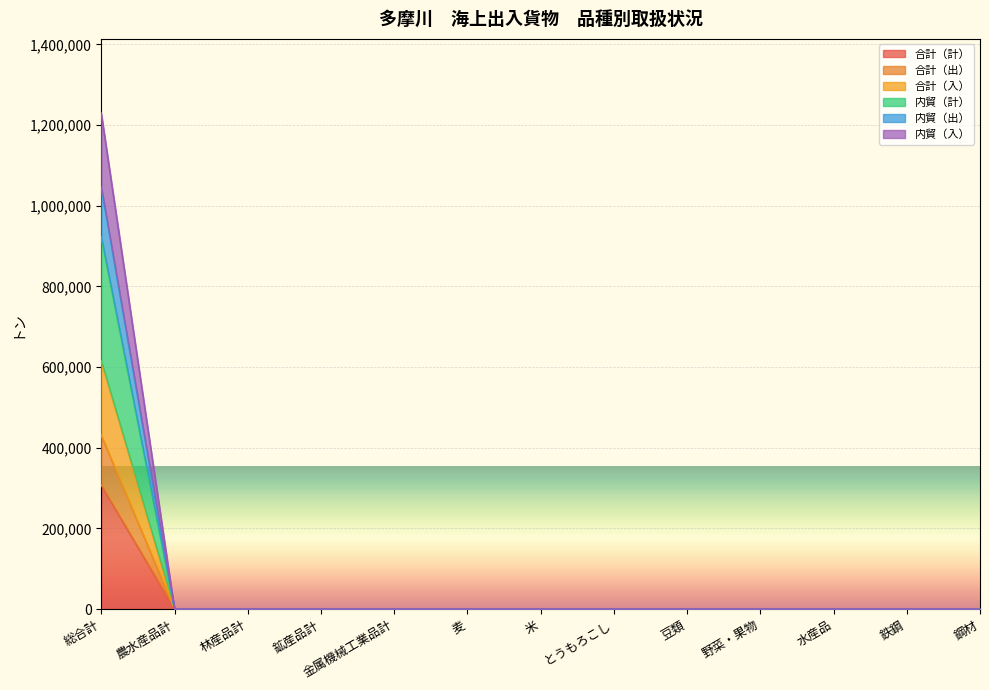

How many positive values does the 合計（計） series have?

1